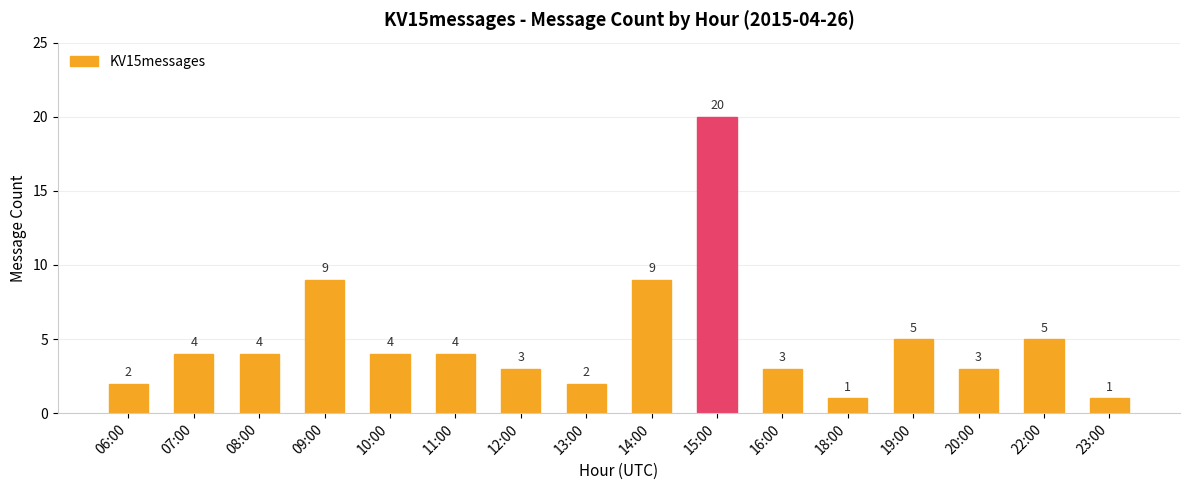

Reading left to right, what are all the values shown in this chart?

2	4	4	9	4	4	3	2	9	20	3	1	5	3	5	1